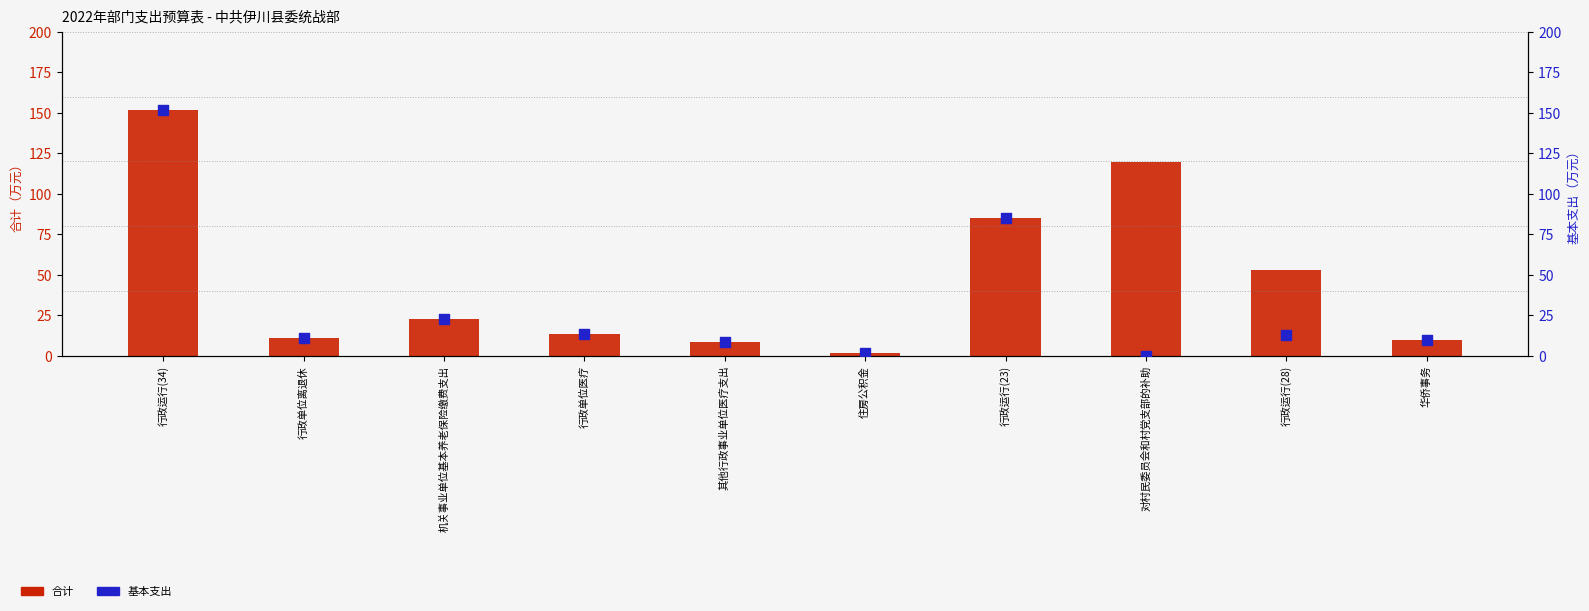

Which series reaches the maximum Y coordinate?

合计